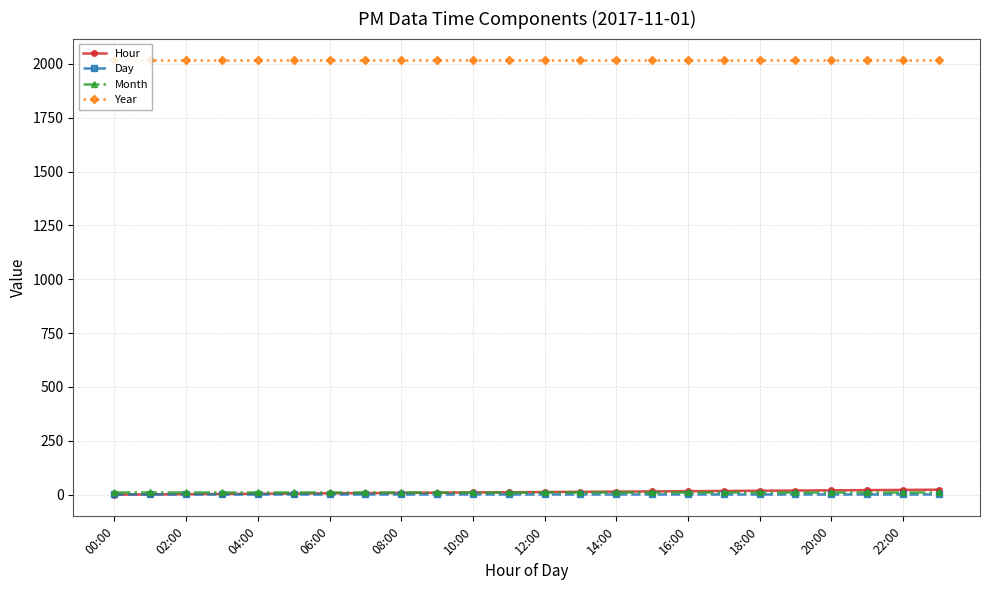

What is the average value of the Day series?

1